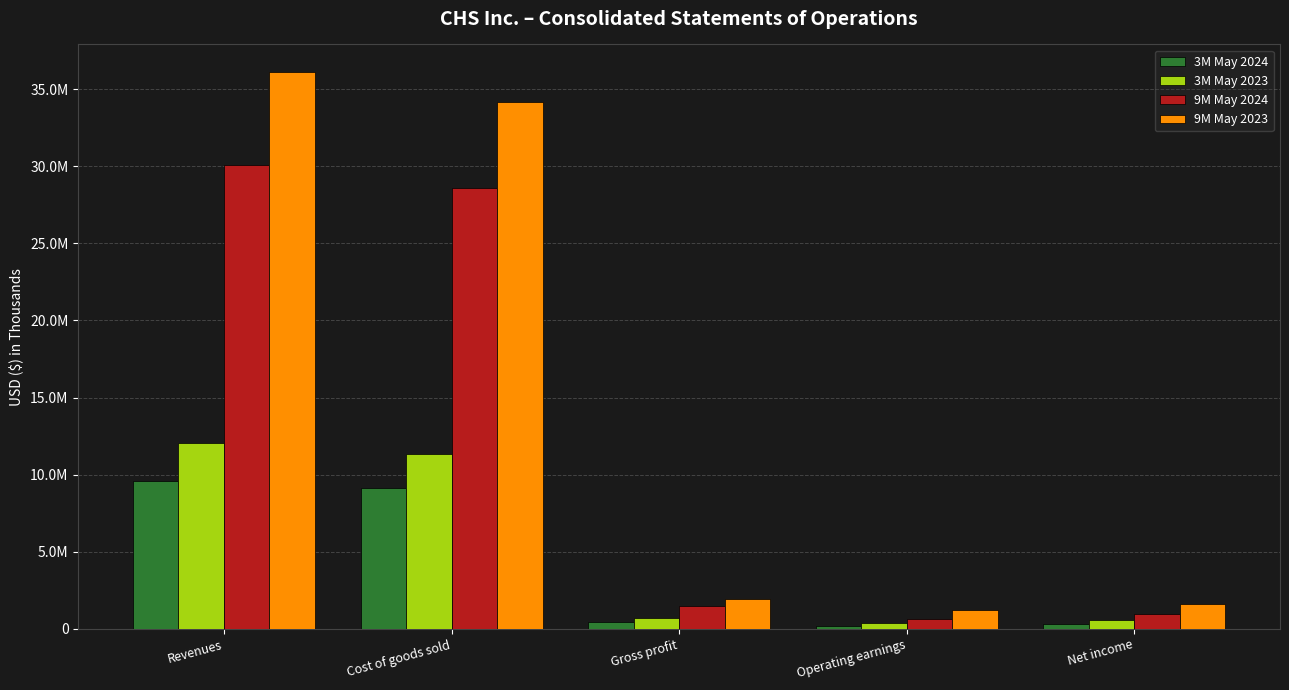

At which label is 9M May 2024 closest to 15349518?

Cost of goods sold